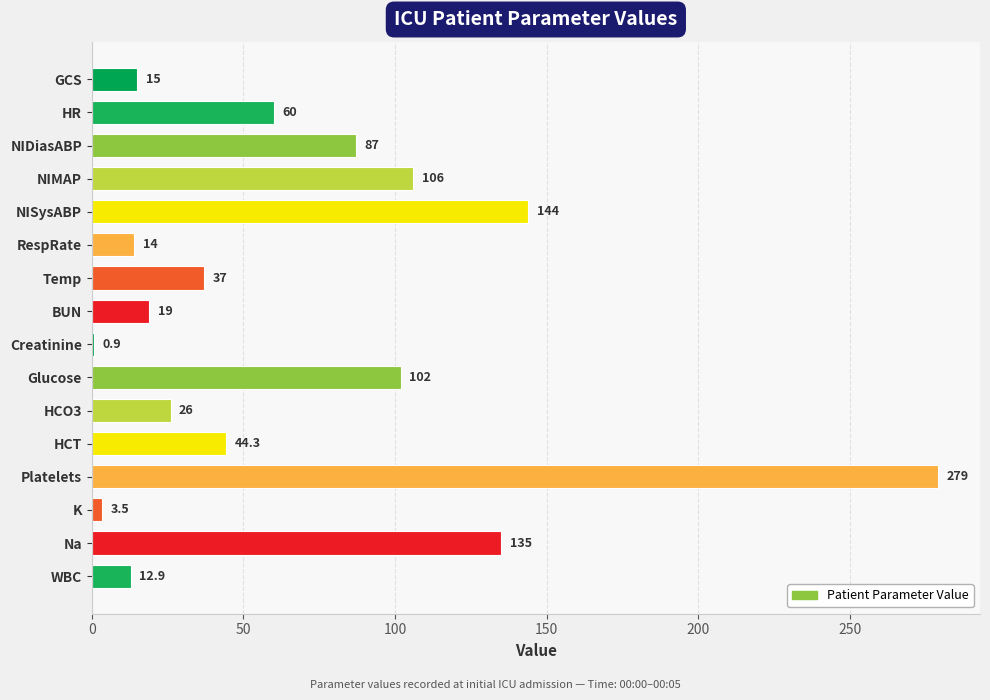

Rank the categories by value from lowest to highest.

Creatinine, K, WBC, RespRate, GCS, BUN, HCO3, Temp, HCT, HR, NIDiasABP, Glucose, NIMAP, Na, NISysABP, Platelets